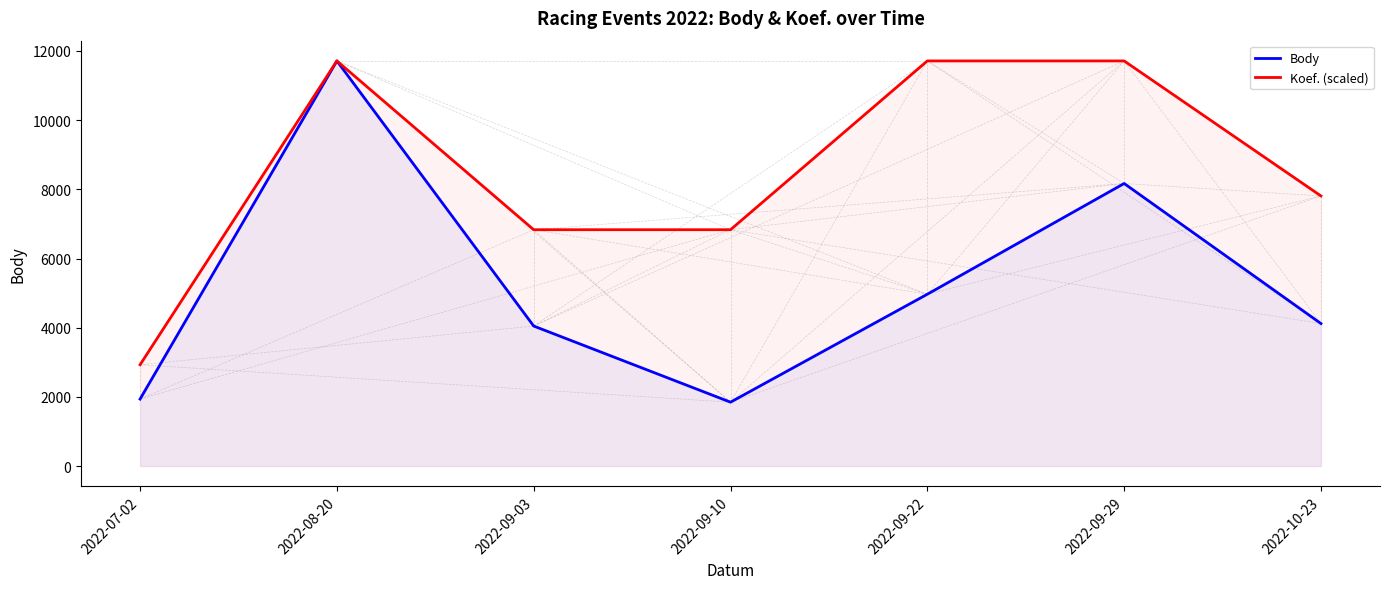

The Koef. (scaled) series shows 6330.7 at 2022-08-20. True or false?

False